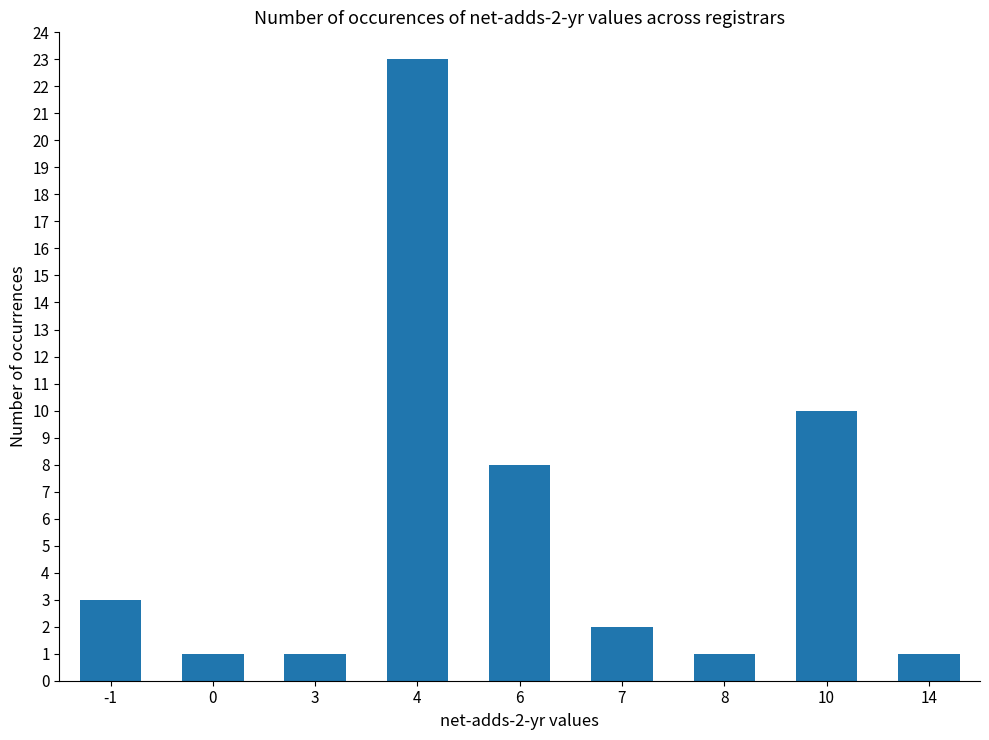

Which category has the highest value across all series?

4